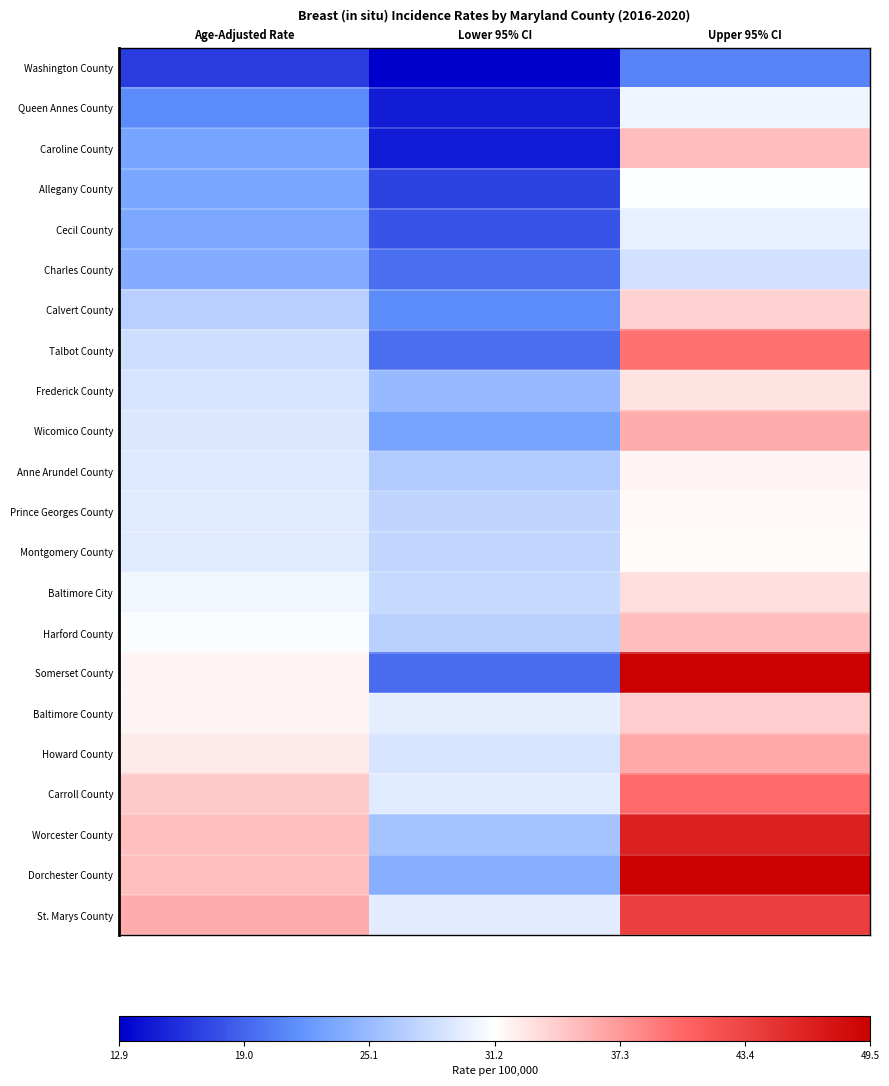

How many series are shown in this chart?

22